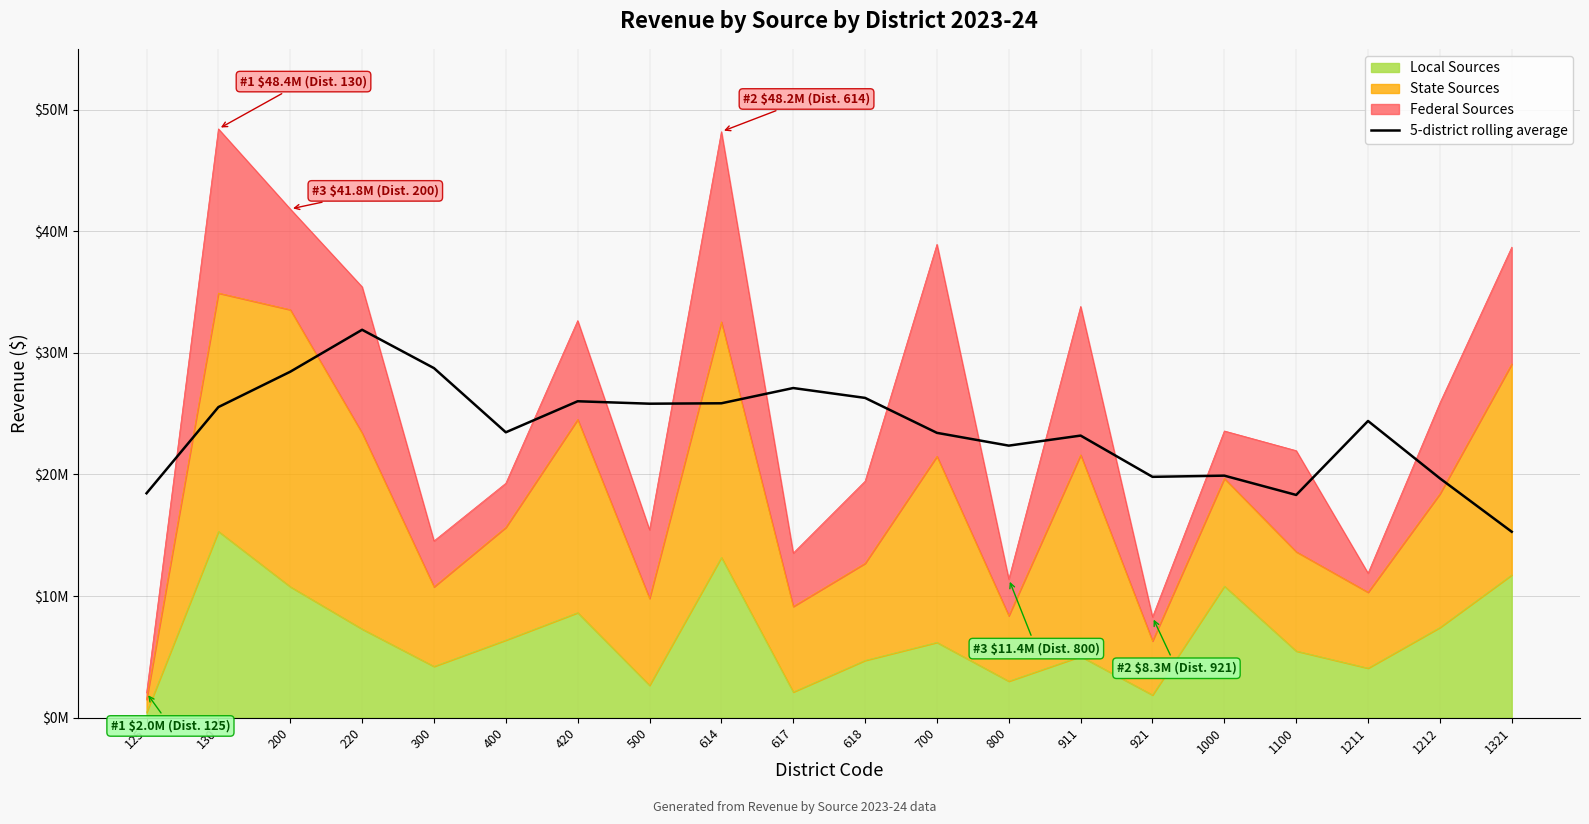

How many points are lower than both their immediate neighbors (excluding endpoints)?

5